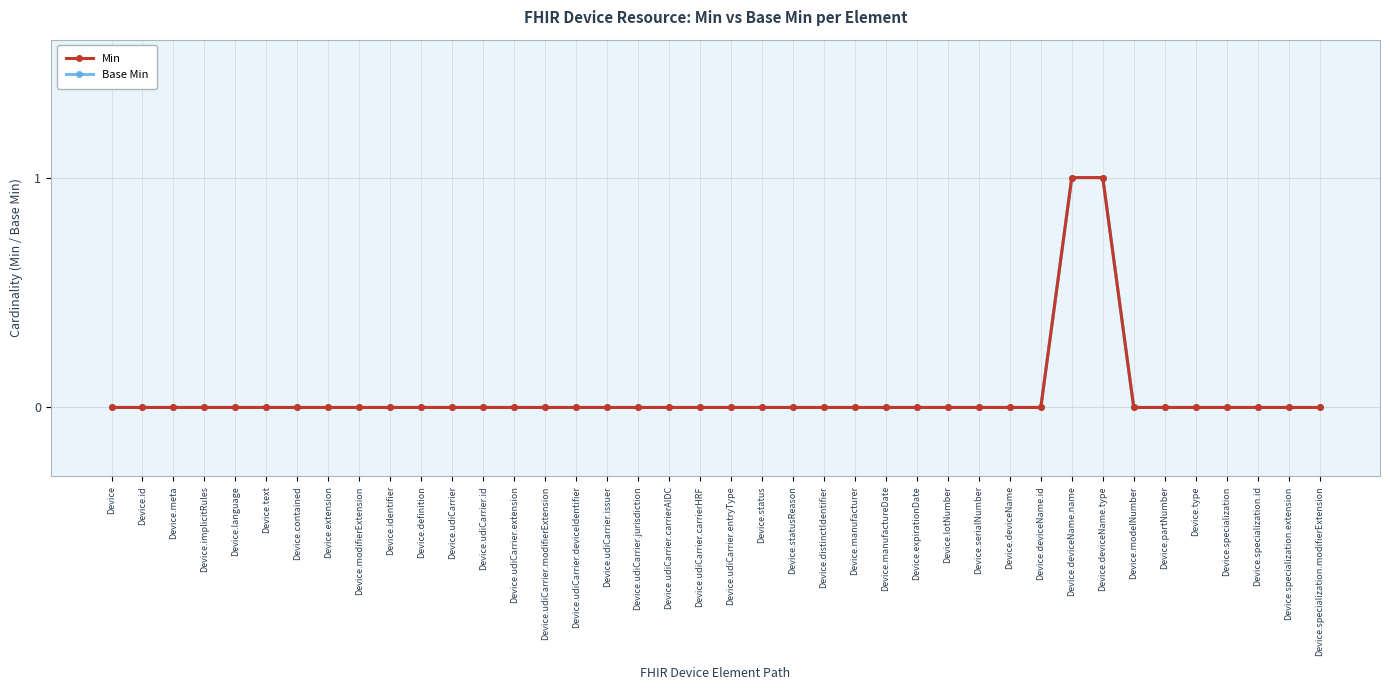

Does the chart have visible grid lines?

Yes